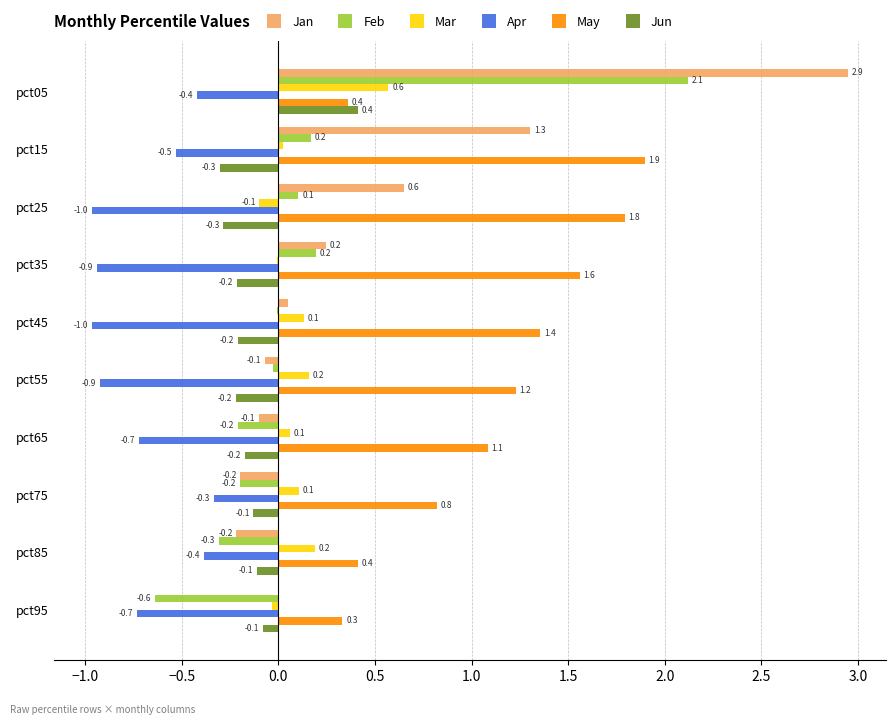

The Jun series shows -0.5 at pct15. True or false?

False